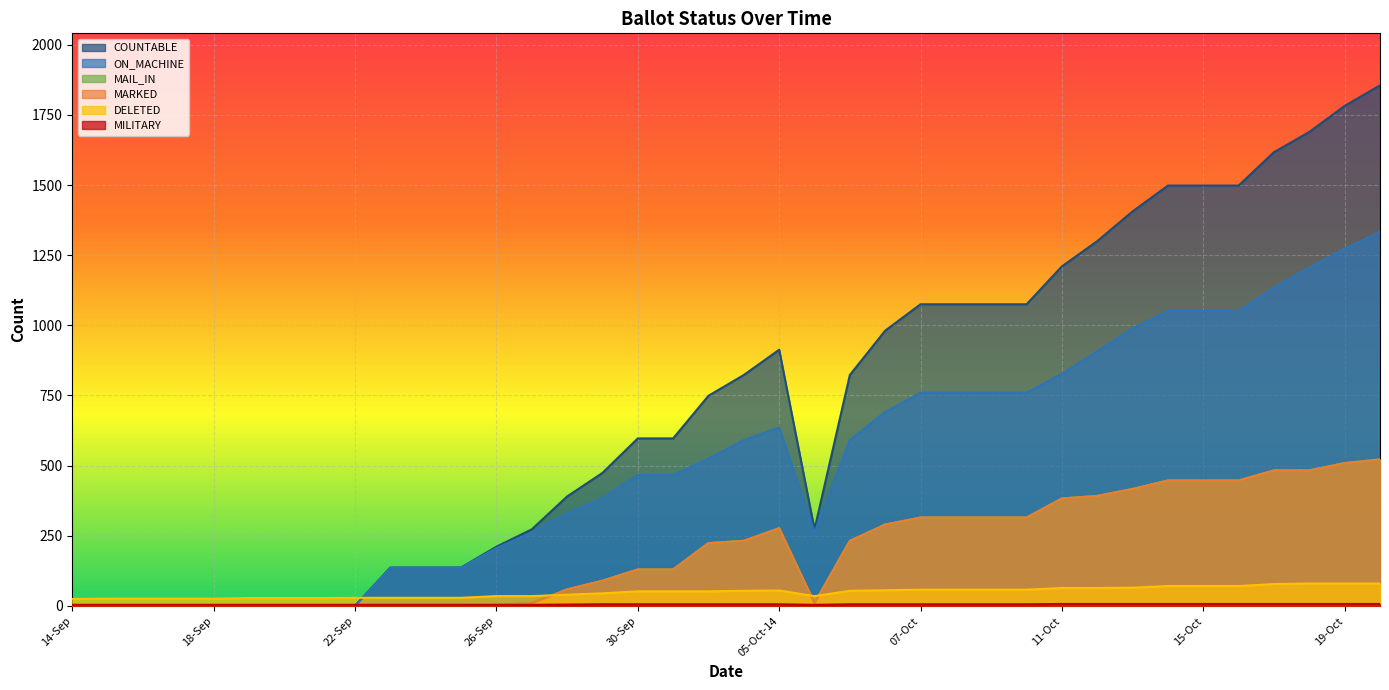

Which series has the widest spread of values?

COUNTABLE